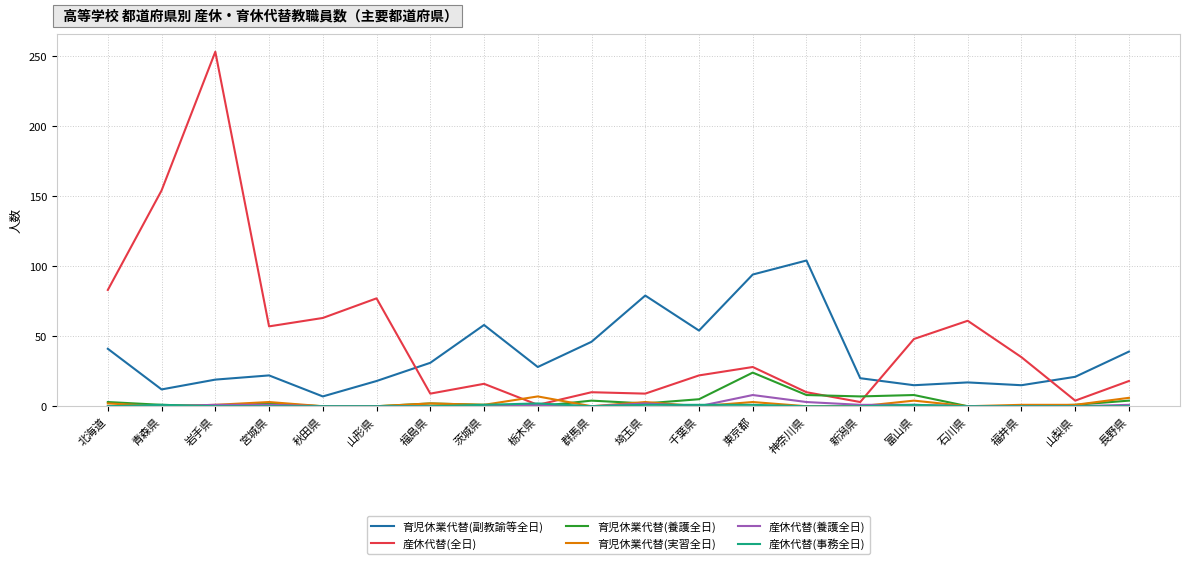

At which label does 育児休業代替(副教諭等全日) reach its minimum?

秋田県